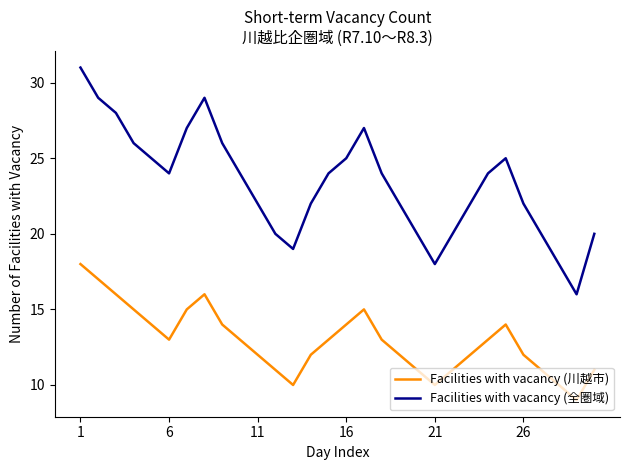

What is the maximum value shown in the chart?

31